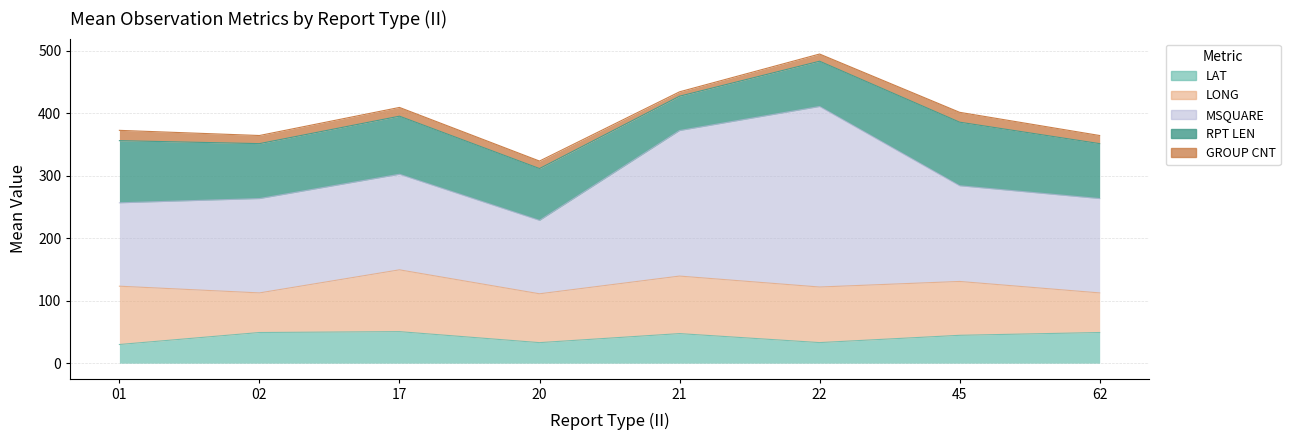

Which series ends up on top after the final intersection of LONG_mean and RPT_LEN_mean?

RPT_LEN_mean